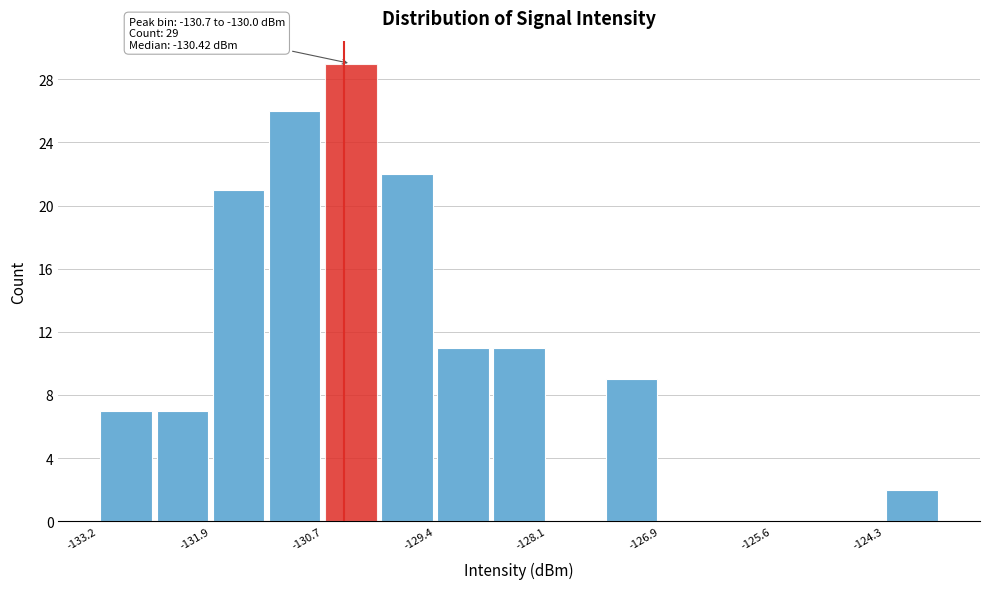

Around what value on the x-axis is the tallest bar? Give the approximate position of its centre, as read against the axis.

-130.4